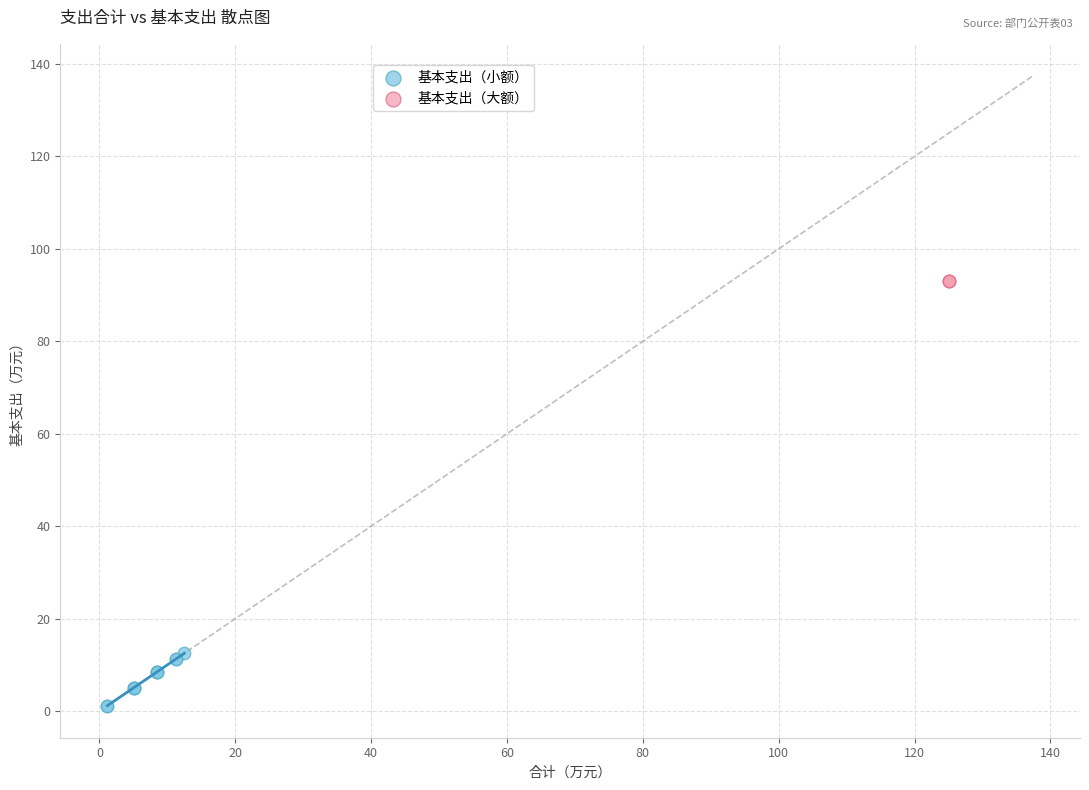

Which series contains the highest Y value?

基本支出（大额）